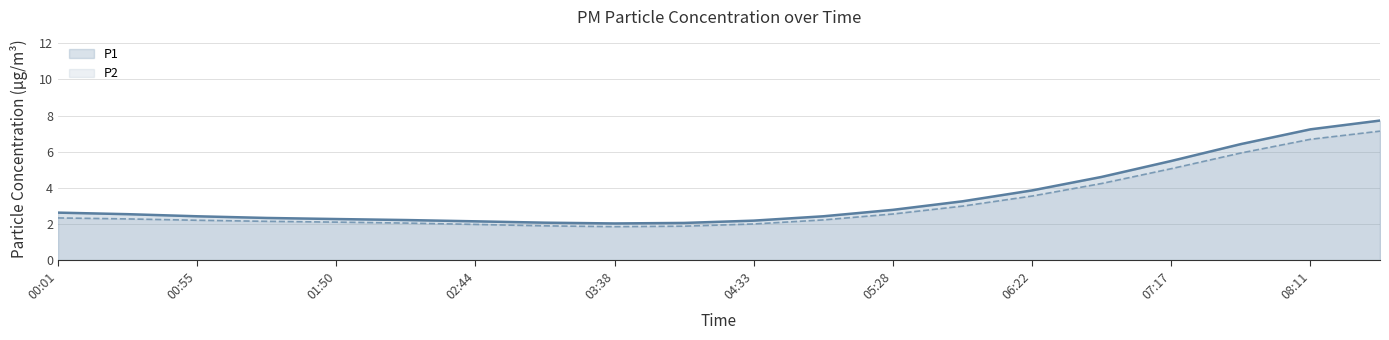

What is the greatest value displayed?

7.7